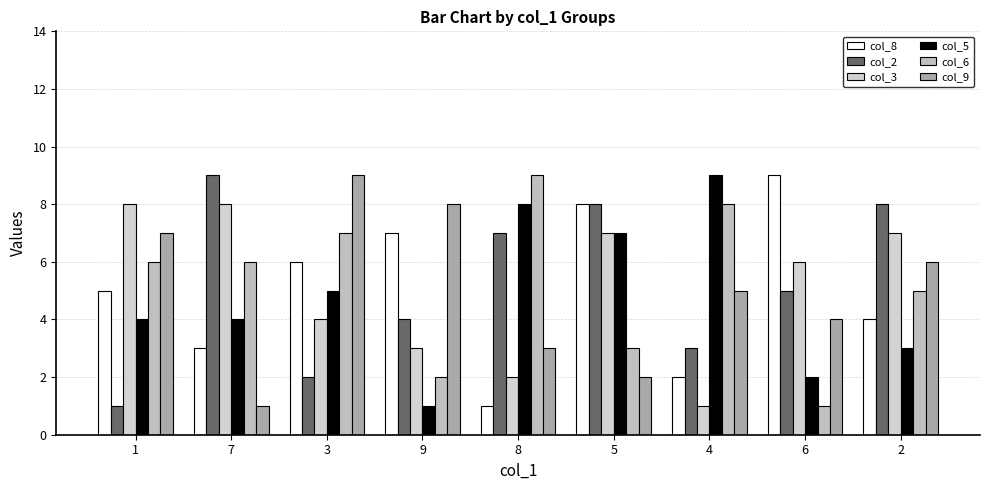

Count the number of data series in this chart.

6